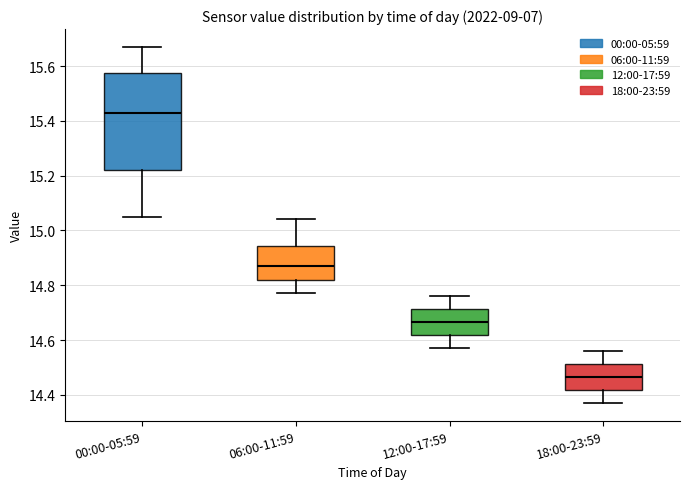

Reading left to right, transcribe this box plot: for each box, give where its median line is, the range the box spans, and where its two whiskers end, as read against the y-axis. The values are not printed on the chart, so give them approximately, as read against the axis.

00:00-05:59: median 15.44, box 15.22 to 15.58, whiskers 15.06 to 15.68
06:00-11:59: median 14.88, box 14.82 to 14.94, whiskers 14.78 to 15.04
12:00-17:59: median 14.66, box 14.62 to 14.72, whiskers 14.58 to 14.76
18:00-23:59: median 14.46, box 14.42 to 14.52, whiskers 14.38 to 14.56